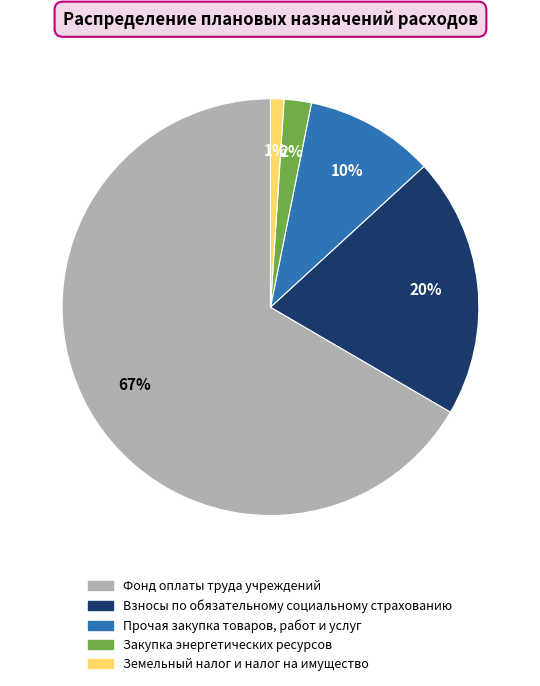

Rank the categories by value from lowest to highest.

Земельный налог и налог на имущество, Закупка энергетических ресурсов, Прочая закупка товаров, работ и услуг, Взносы по обязательному социальному страхованию, Фонд оплаты труда учреждений